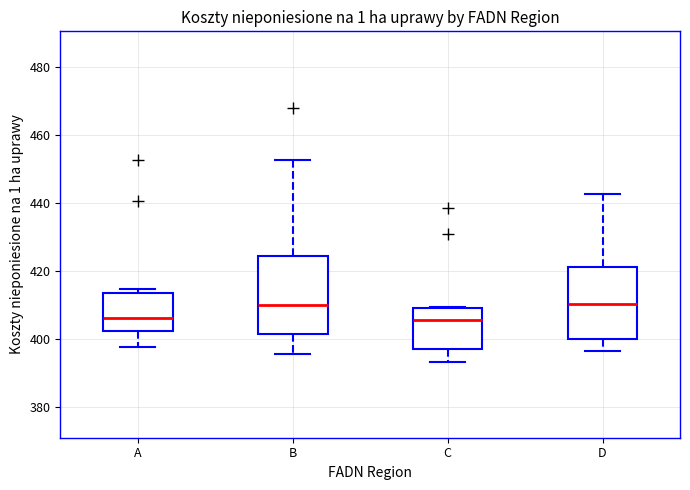

Reading left to right, read every box against the y-axis: the position of its median line, the range the box covers, and the ends of its whiskers. The values are not printed on the chart, so give them approximately, as read against the axis.

A: median 406, box 402 to 414, whiskers 398 to 414 (just above the box's upper edge)
B: median 410, box 402 to 424, whiskers 396 to 452
C: median 406, box 398 to 410, whiskers 394 to 410
D: median 410, box 400 to 422, whiskers 396 to 442